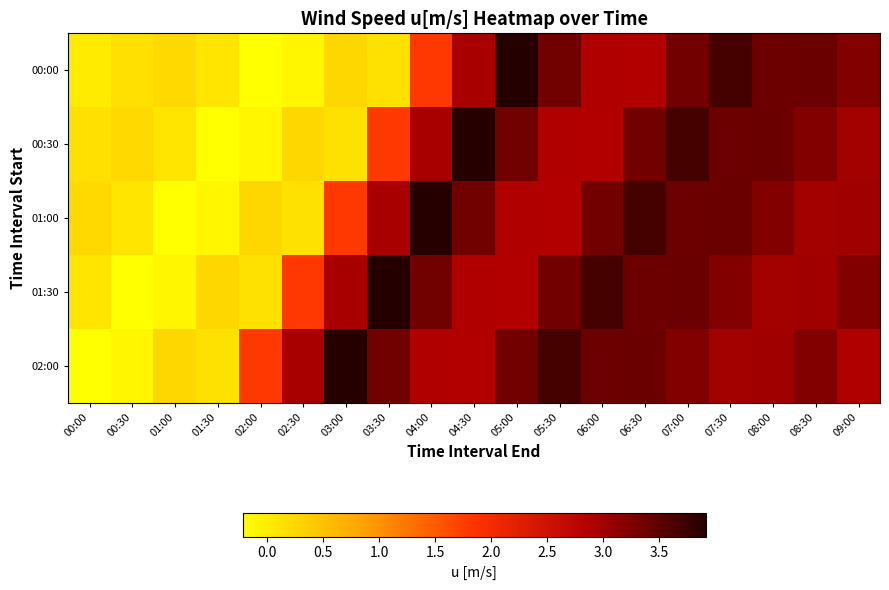

Rank the series by their average value, from highest to lowest.

02:00, 01:30, 01:00, 00:30, 00:00